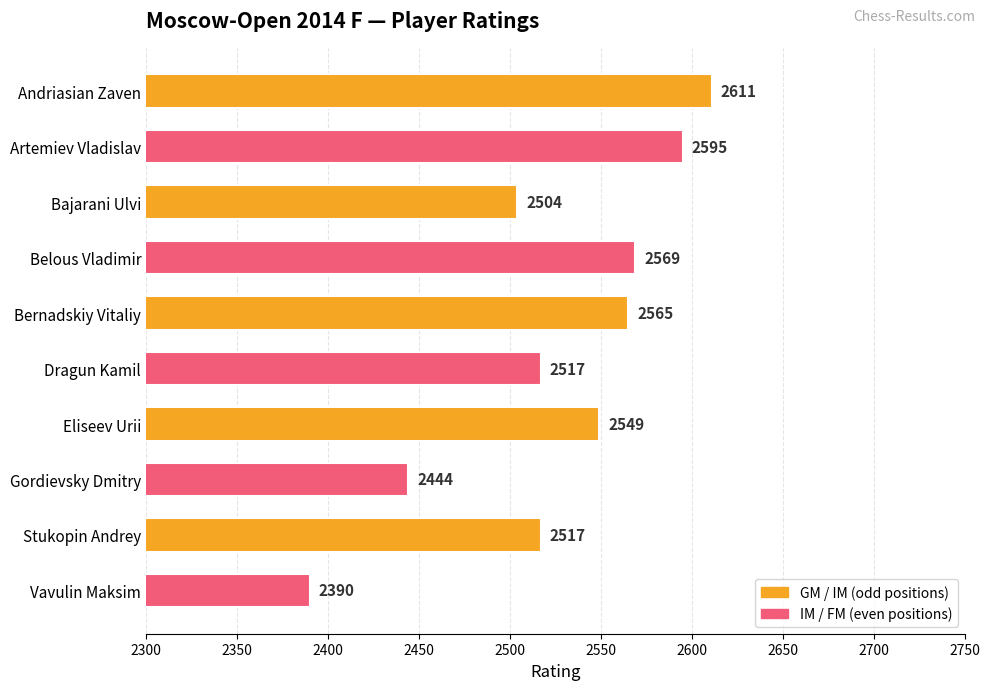

What is the average value?

2526